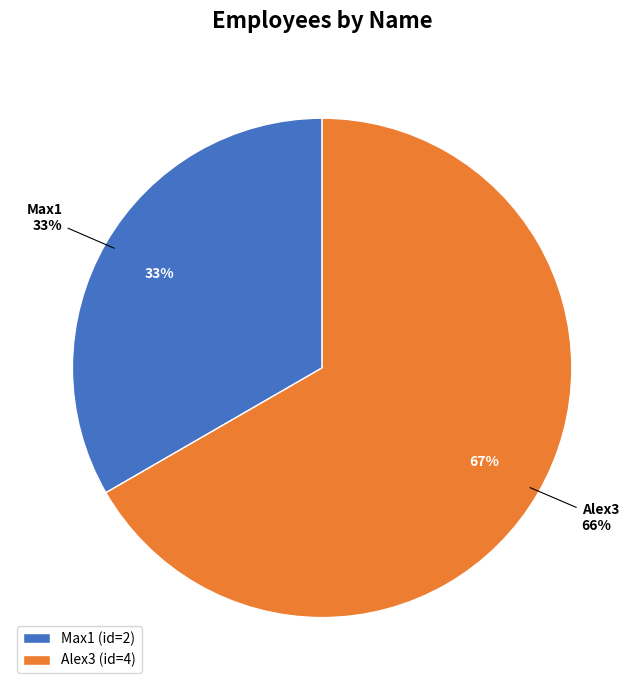

Combined, do Alex3 and Max1 account for over 50%?

Yes